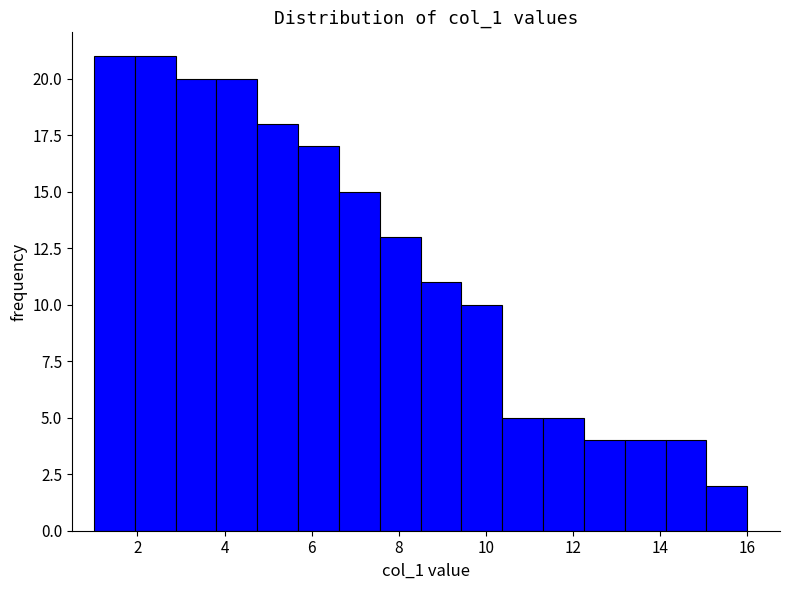

Reading left to right, list every bar in this chart as the range it spans on the x-axis followed by its height. Neither the bar edges nor the heights are printed on the chart, so give them approximately, as read against the axes.

1.0 to 2.0: 21
2.0 to 2.8: 21
2.8 to 3.8: 20
3.8 to 4.8: 20
4.8 to 5.6: 18
5.6 to 6.6: 17
6.6 to 7.6: 15
7.6 to 8.6: 13
8.6 to 9.4: 11
9.4 to 10.4: 10
10.4 to 11.4: 5
11.4 to 12.2: 5
12.2 to 13.2: 4
13.2 to 14.2: 4
14.2 to 15.0: 4
15.0 to 16.0: 2